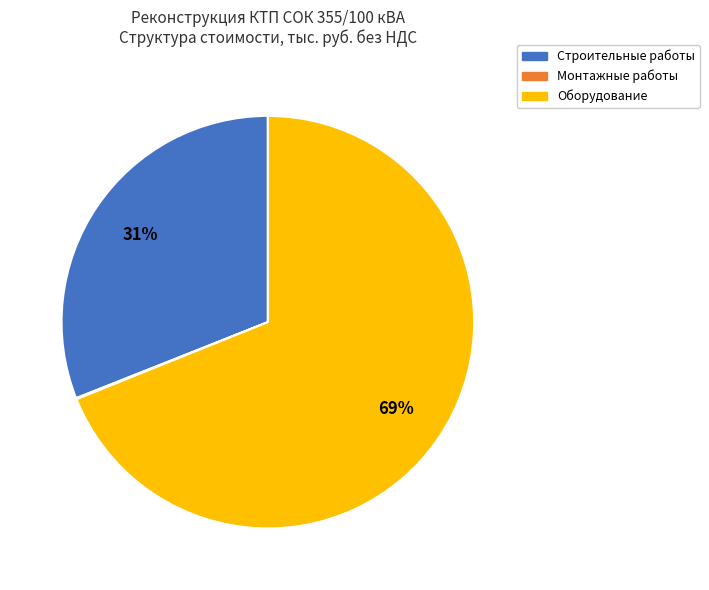

To the nearest percent, what is the average slice percentage?

33%